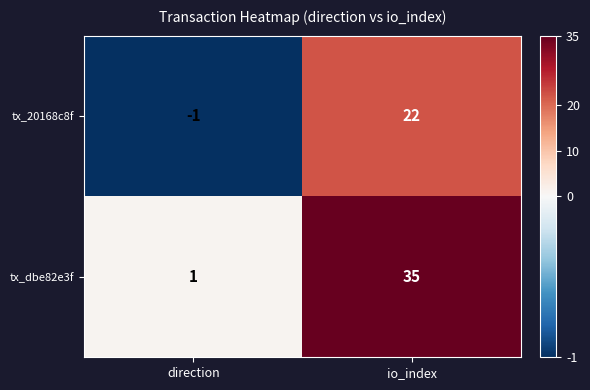

Which series has the largest range (max minus min)?

tx_dbe82e3f